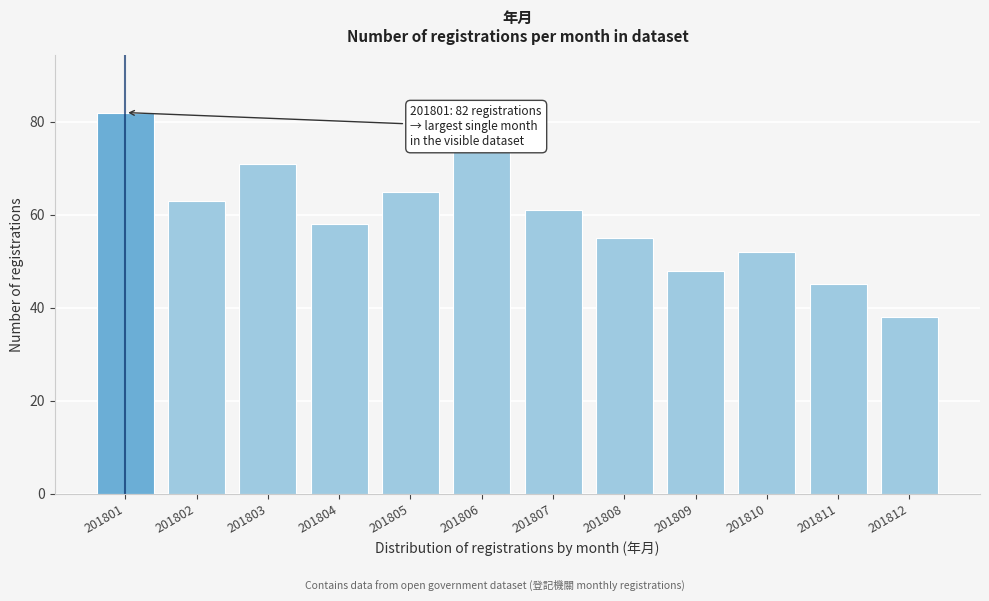

Reading left to right, extract all data points from this chart.

201801=82	201802=63	201803=71	201804=58	201805=65	201806=74	201807=61	201808=55	201809=48	201810=52	201811=45	201812=38